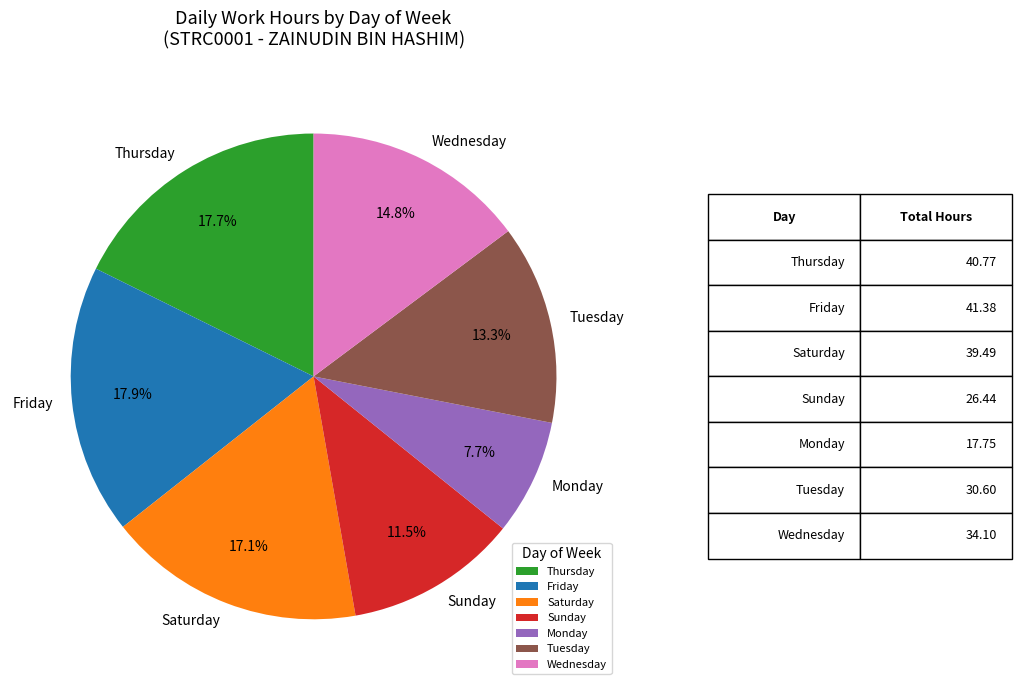

How many segments does this pie chart have?

7